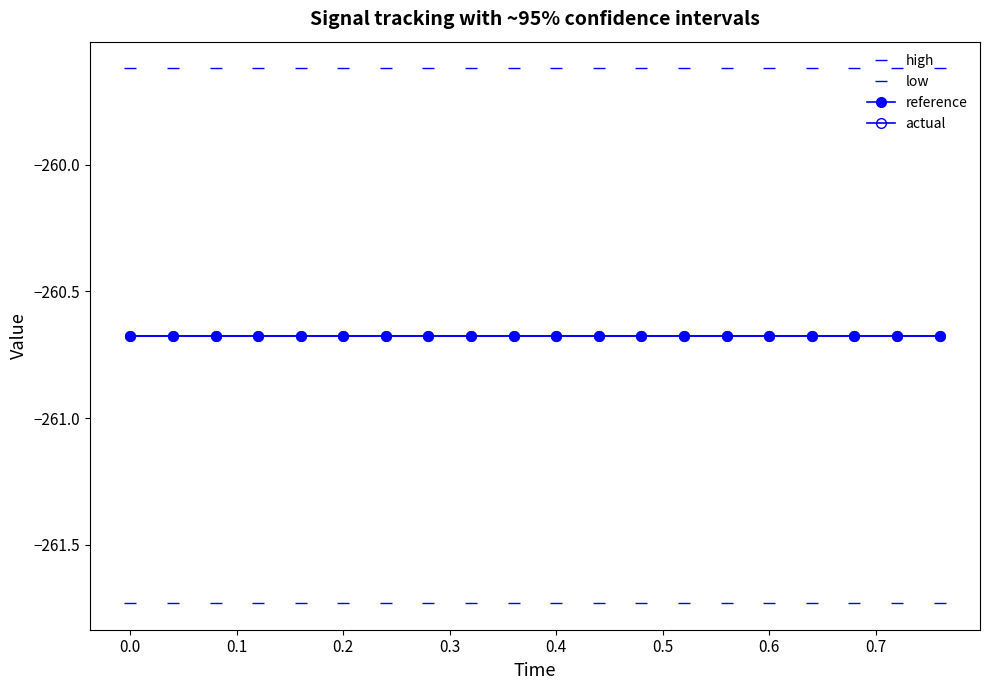

What is the greatest value displayed?

-259.6